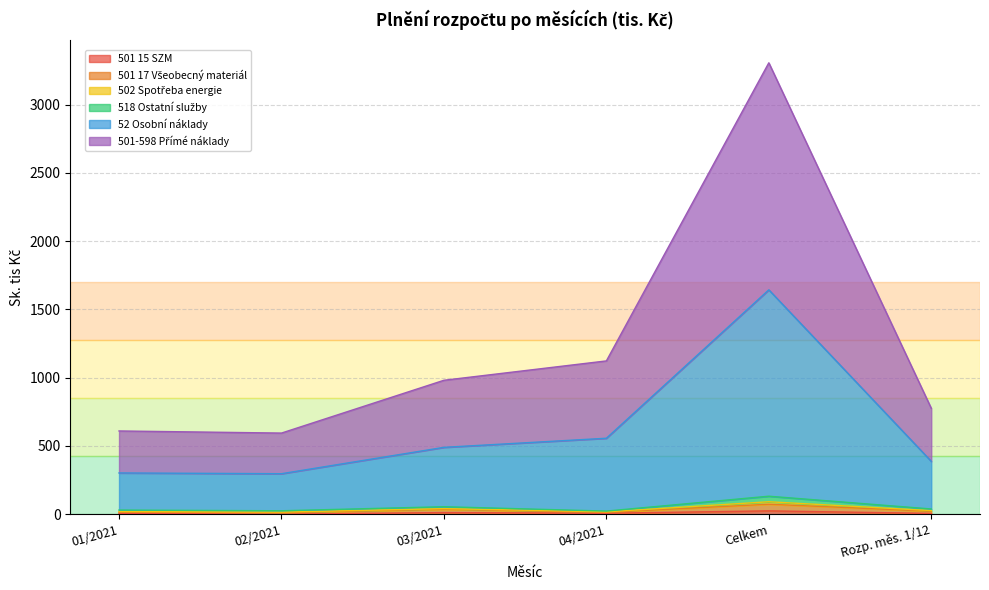

How many data points does each series have?

6